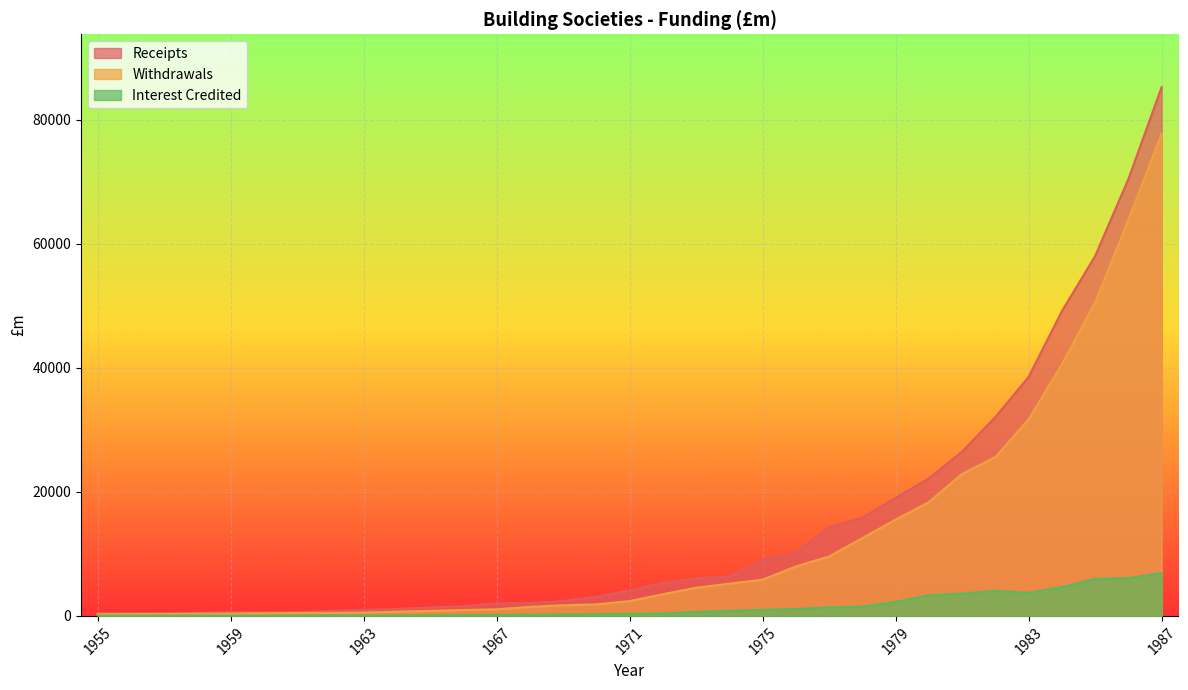

Reading left to right, transcribe all the data shown in this chart.

Receipts: 1955=436	1956=416	1957=431	1958=503	1959=601	1960=584	1961=618	1962=794	1963=973	1964=1116	1965=1363	1966=1558	1967=2027	1968=2059	1969=2395	1970=3080	1971=4091	1972=5296	1973=6053	1974=6370	1975=9037	1976=10250	1977=14325	1978=15858	1979=19045	1980=22183	1981=26509	1982=32080	1983=38549	1984=49149	1985=58049	1986=70449	1987=85288
Withdrawals: 1955=279	1956=313	1957=311	1958=353	1959=380	1960=422	1961=466	1962=485	1963=544	1964=681	1965=815	1966=953	1967=1063	1968=1465	1969=1721	1970=1867	1971=2391	1972=3495	1973=4541	1974=5205	1975=5846	1976=7972	1977=9603	1978=12548	1979=15530	1980=18367	1981=22908	1982=25614	1983=31710	1984=40577	1985=50587	1986=63857	1987=77801
Interest Credited: 1955=37	1956=47	1957=47	1958=48	1959=48	1960=43	1961=52	1962=60	1963=66	1964=68	1965=103	1966=119	1967=135	1968=173	1969=221	1970=277	1971=334	1972=392	1973=650	1974=828	1975=981	1976=1127	1977=1377	1978=1512	1979=2254	1980=3343	1981=3595	1982=4049	1983=3725	1984=4645	1985=5966	1986=6092	1987=6930